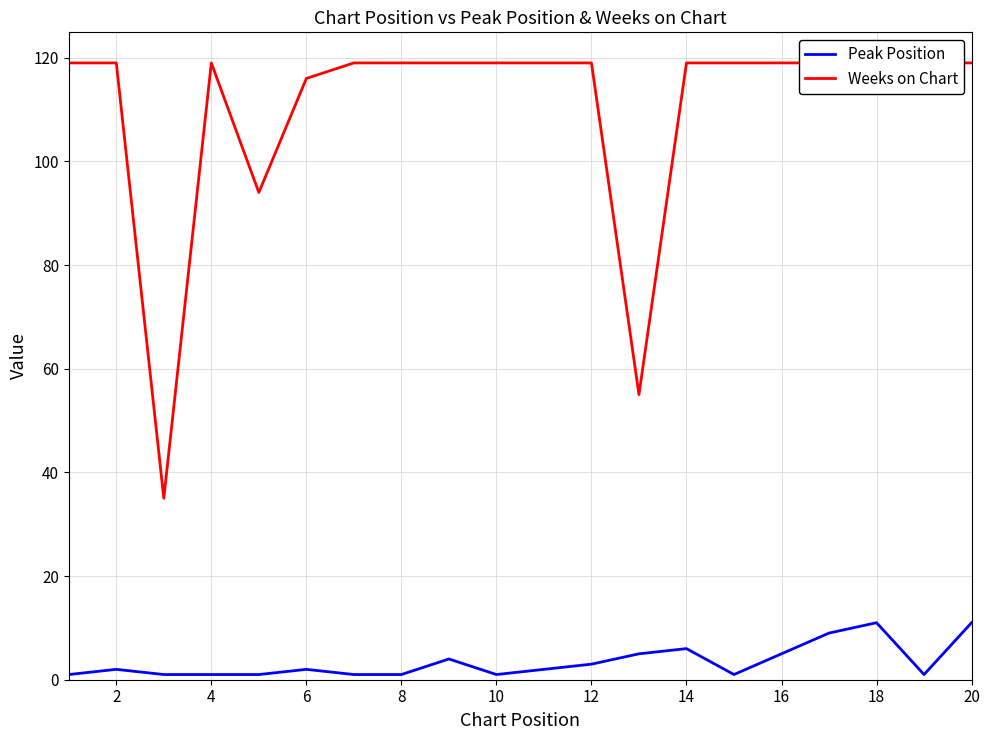

At which label is Peak Position closest to 6?

14